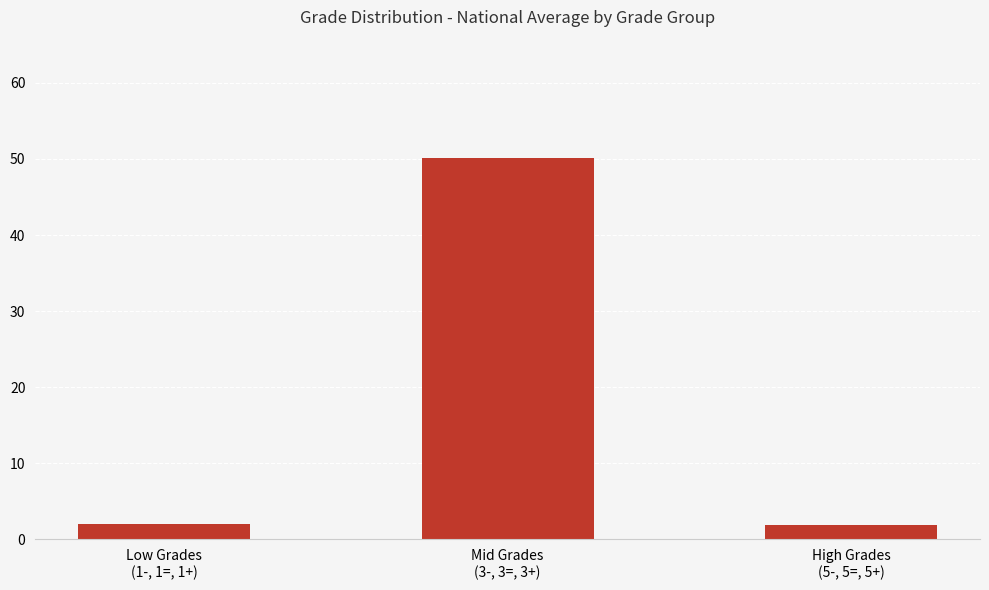

What is the value of the 1st bar from the left?

2.0